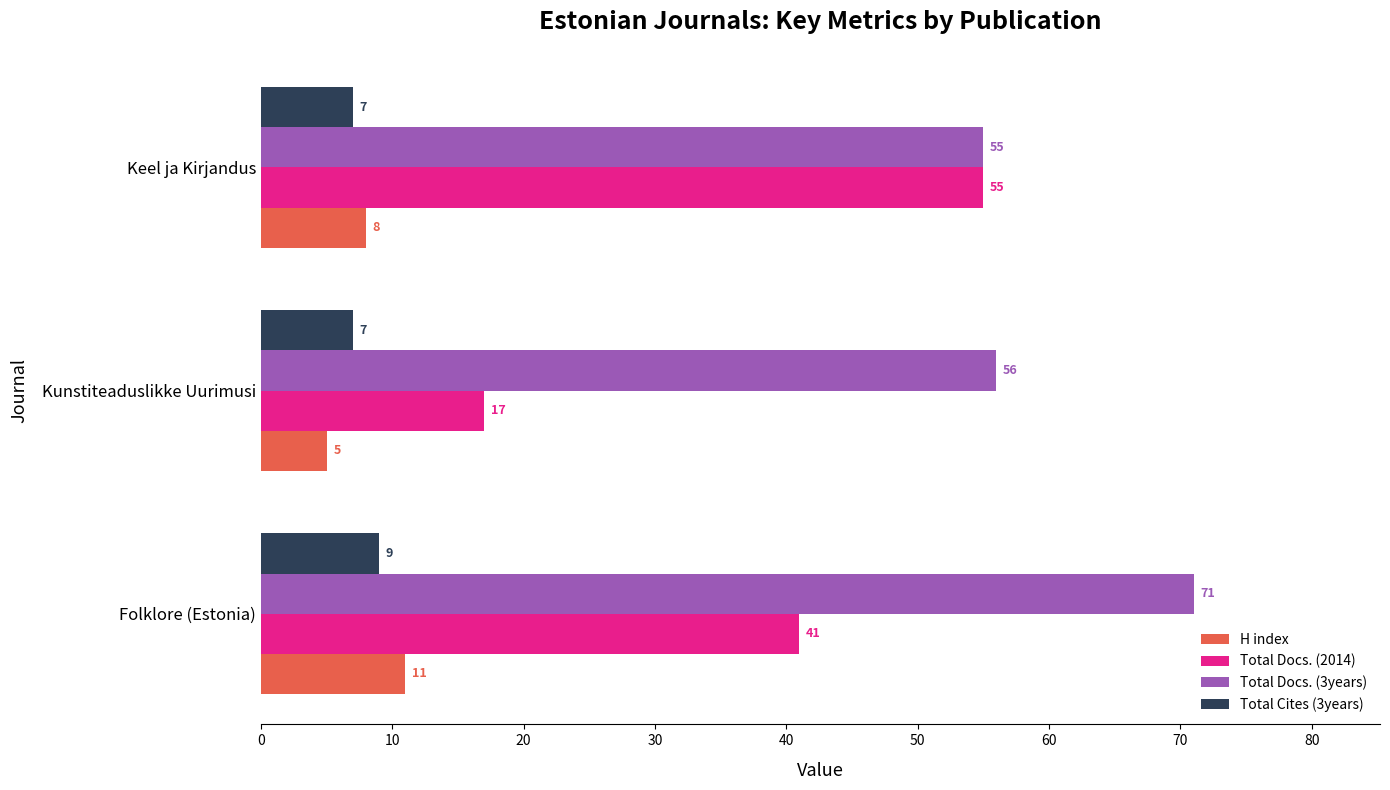

What is the sum of all Total Docs. (3years) values?

182